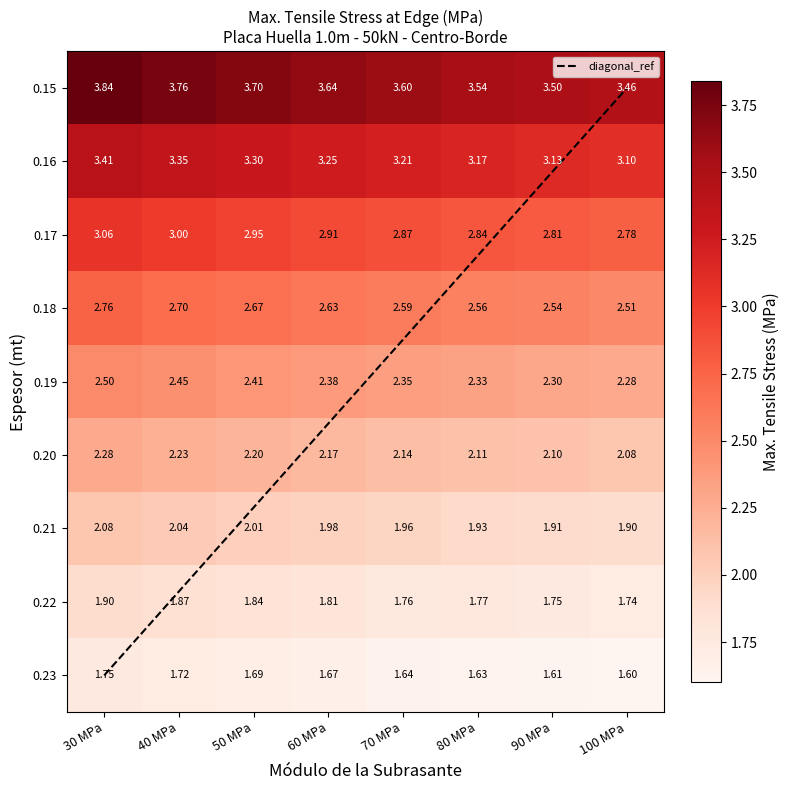

At which category is the sum across all series the highest?

30 MPa